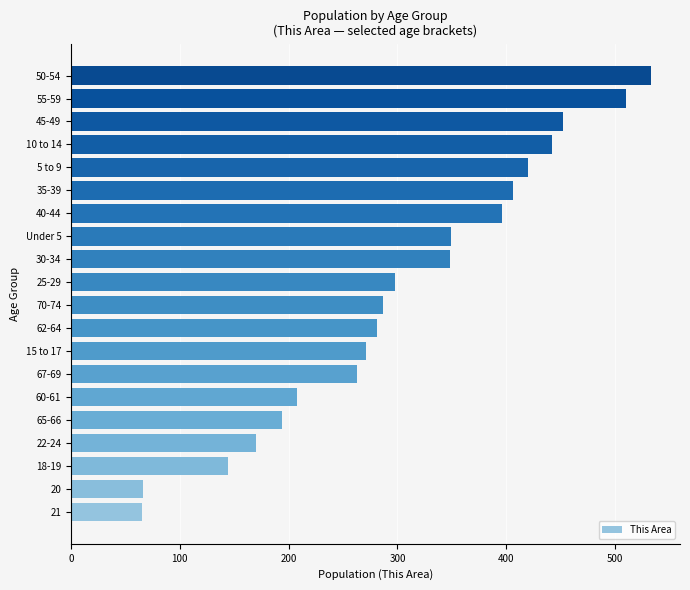

The value at 20 is 66. True or false?

True